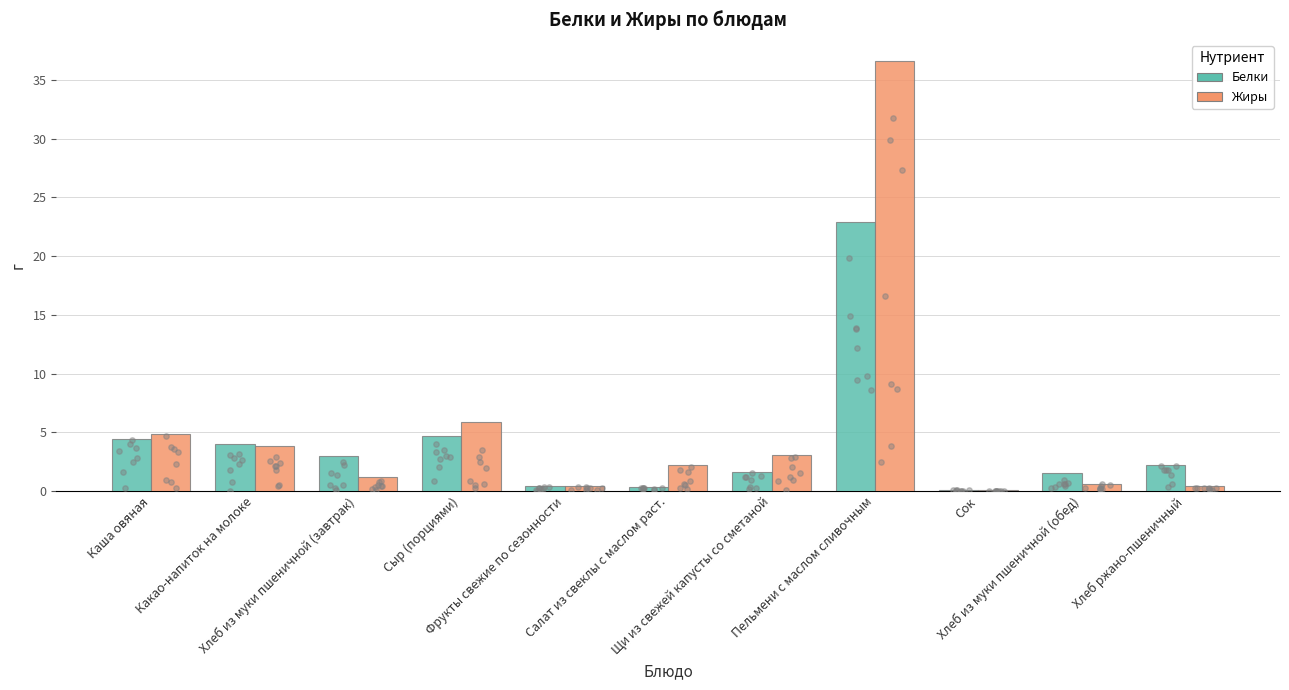

At how many categories does at least one series exceed 3?

5